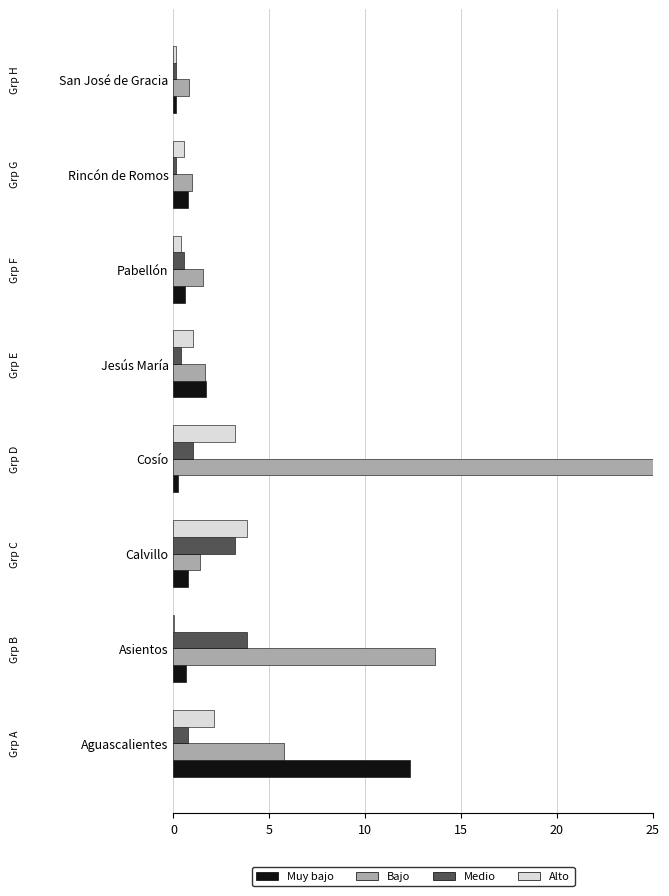

Which series has the largest total across all categories?

Bajo